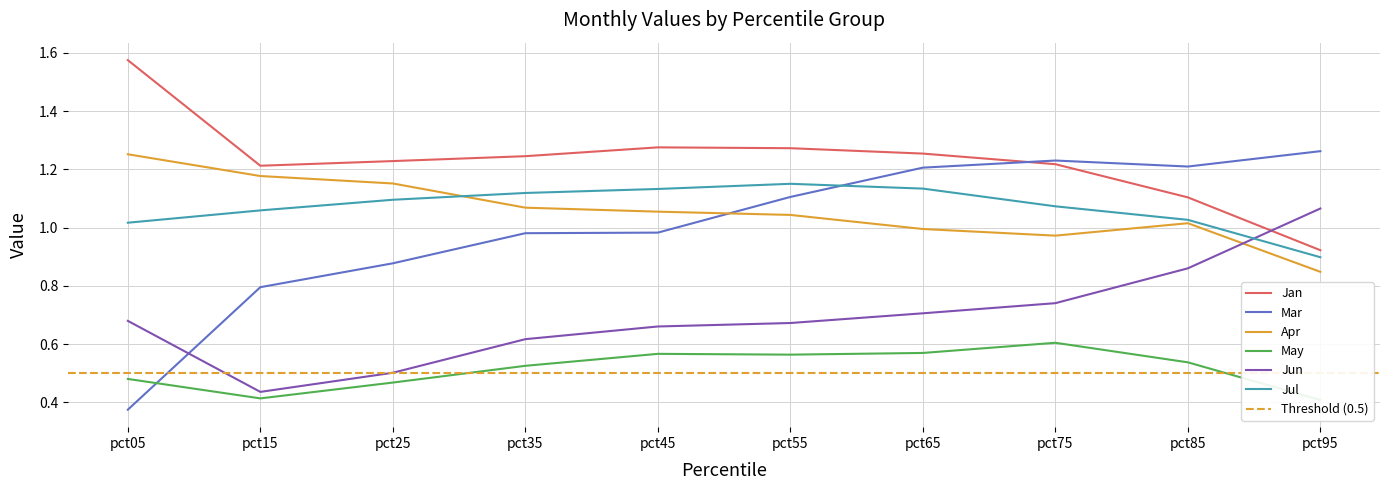

Reading right to left, extract all data points from this chart.

Jan: pct95=0.9	pct85=1.1	pct75=1.2	pct65=1.3	pct55=1.3	pct45=1.3	pct35=1.2	pct25=1.2	pct15=1.2	pct05=1.6
Mar: pct95=1.3	pct85=1.2	pct75=1.2	pct65=1.2	pct55=1.1	pct45=1.0	pct35=1.0	pct25=0.9	pct15=0.8	pct05=0.4
Apr: pct95=0.8	pct85=1.0	pct75=1.0	pct65=1.0	pct55=1.0	pct45=1.1	pct35=1.1	pct25=1.2	pct15=1.2	pct05=1.3
May: pct95=0.4	pct85=0.5	pct75=0.6	pct65=0.6	pct55=0.6	pct45=0.6	pct35=0.5	pct25=0.5	pct15=0.4	pct05=0.5
Jun: pct95=1.1	pct85=0.9	pct75=0.7	pct65=0.7	pct55=0.7	pct45=0.7	pct35=0.6	pct25=0.5	pct15=0.4	pct05=0.7
Jul: pct95=0.9	pct85=1.0	pct75=1.1	pct65=1.1	pct55=1.2	pct45=1.1	pct35=1.1	pct25=1.1	pct15=1.1	pct05=1.0